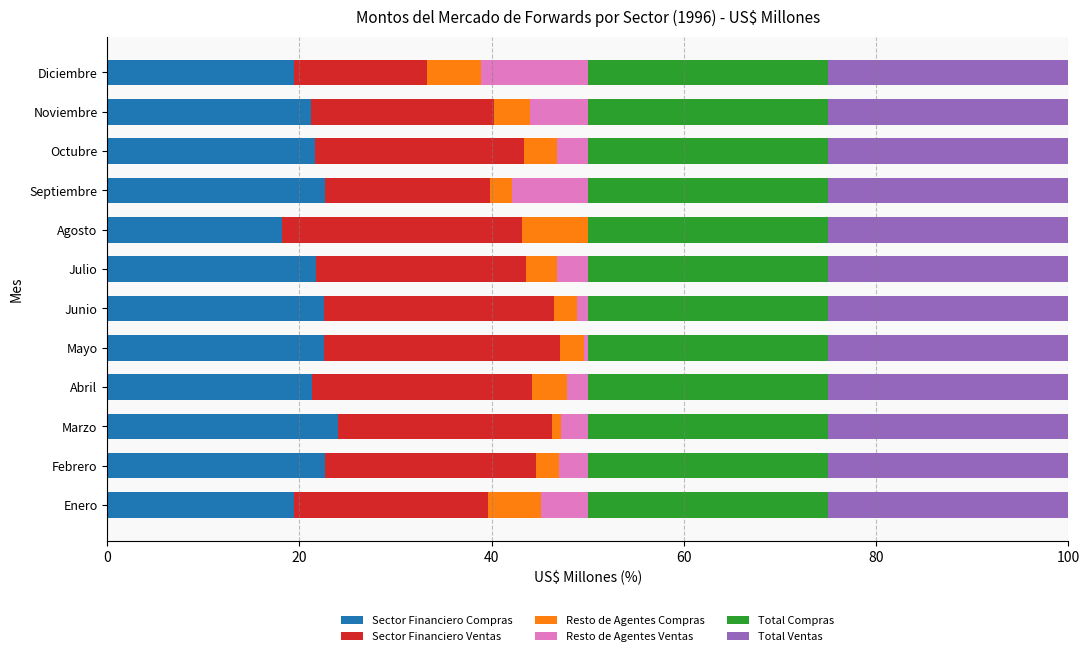

What is the total value across all series at Octubre?

100.0